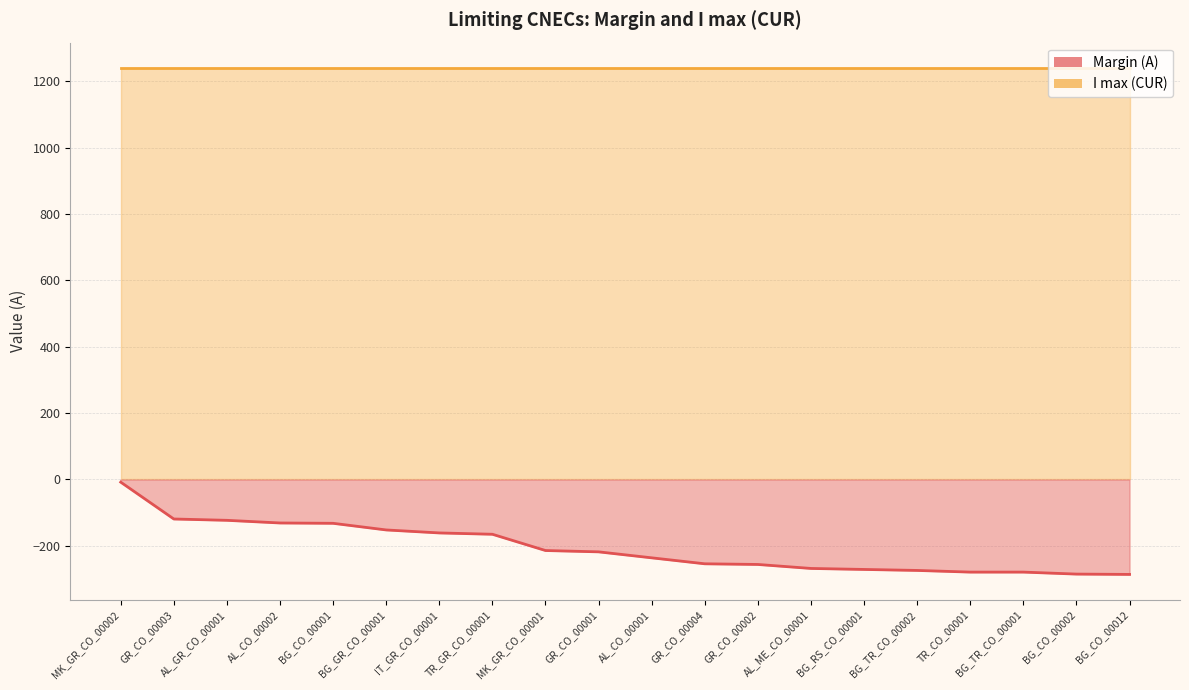

What position from the left is MK_GR_CO_00002?

1